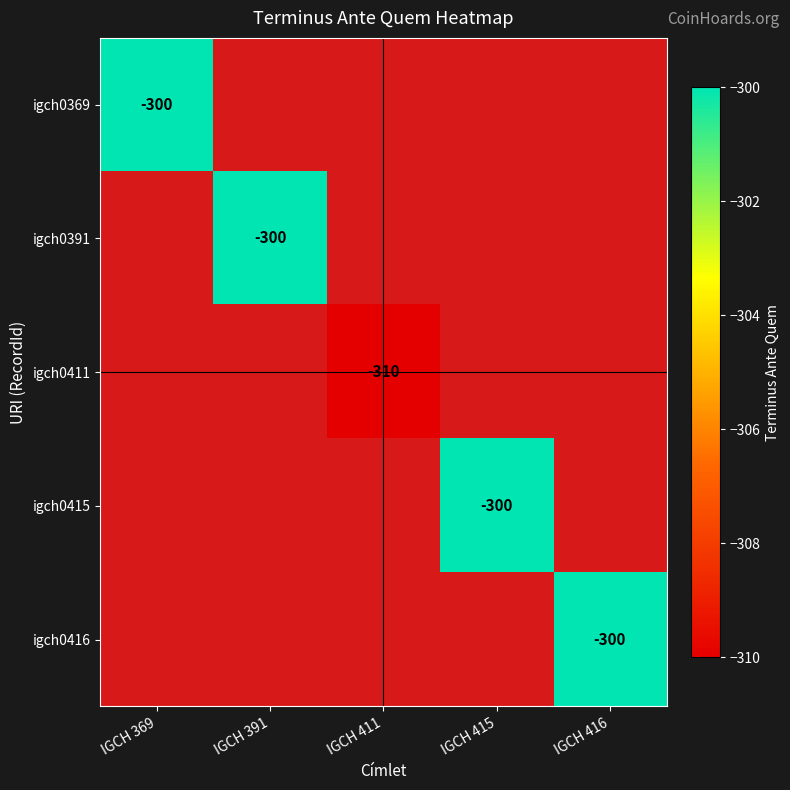

Is it true that igch0415 equals -300 at IGCH 415?

True